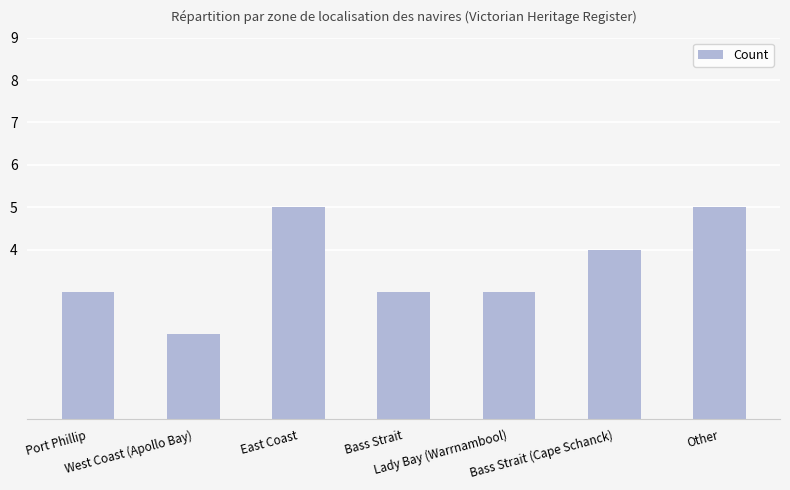

What is the greatest value displayed?

5